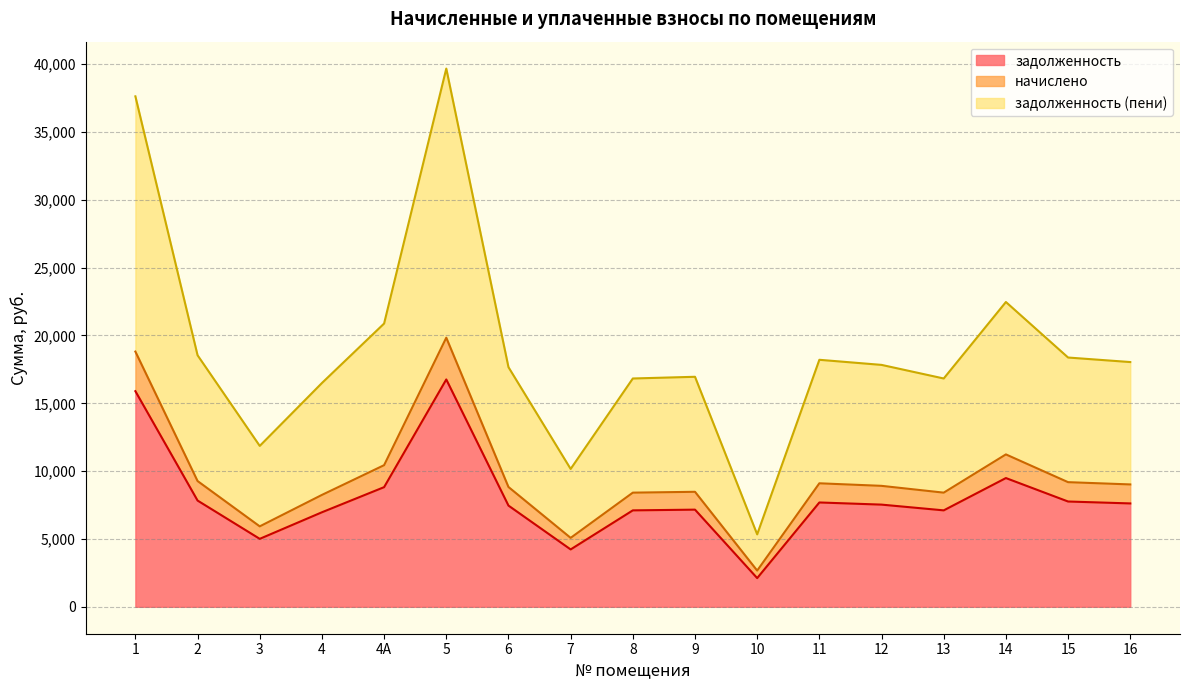

Reading left to right, list all the values displayed in this chart.

задолженность: 15893.6	7832.2	5009.8	6967.8	8820.0	16758.0	7461.7	4229.0	7108.9	7161.8	2115.8	7691.0	7532.3	7108.9	9490.3	7761.6	7620.5
начислено: 18812.9	9270.7	5929.9	8247.6	10440.0	19836.0	8832.2	5081.2	8414.6	8477.3	2669.8	9103.7	8915.8	8414.6	11233.4	9187.2	9020.2
задолженность (пени): 37625.8	18541.4	11859.8	16495.2	20880.0	39672.0	17664.5	10162.3	16829.3	16954.6	5339.7	18207.4	17831.5	16829.3	22466.9	18374.4	18040.3